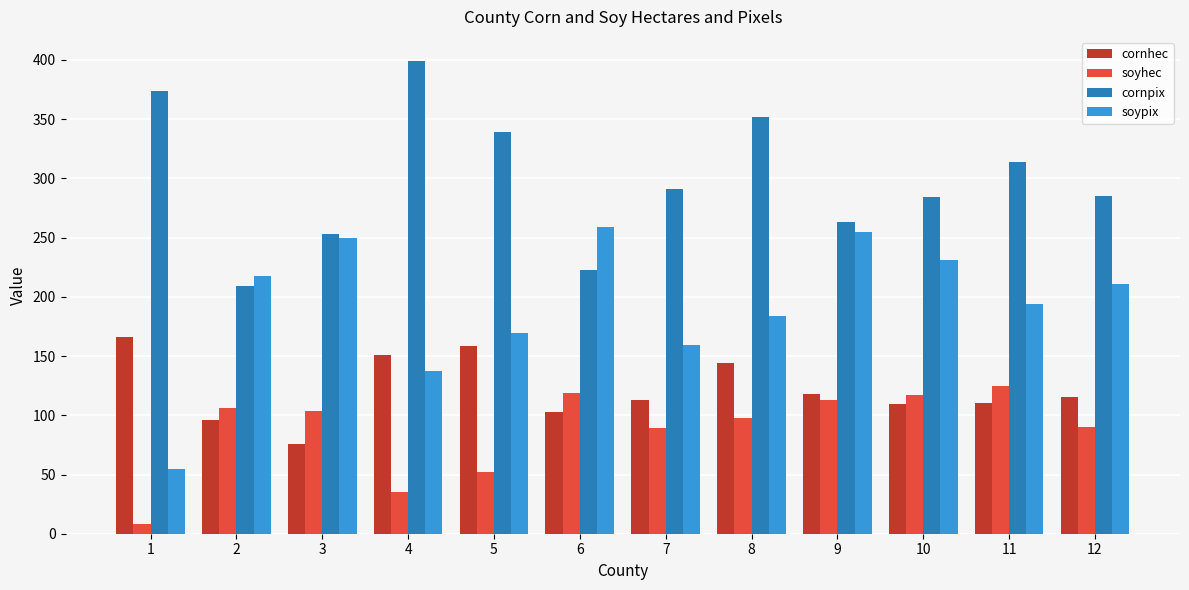

Rank the series by their maximum value, from highest to lowest.

cornpix, soypix, cornhec, soyhec